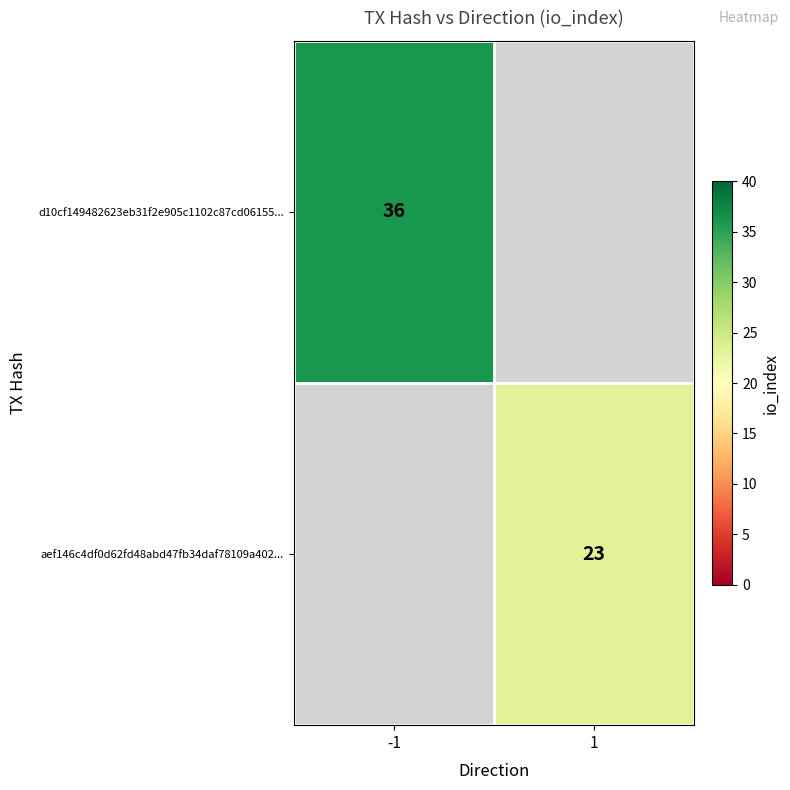

True or false: d10cf149482623eb31f2e905c1102c87cd06155... has a value of 51 at -1.

False